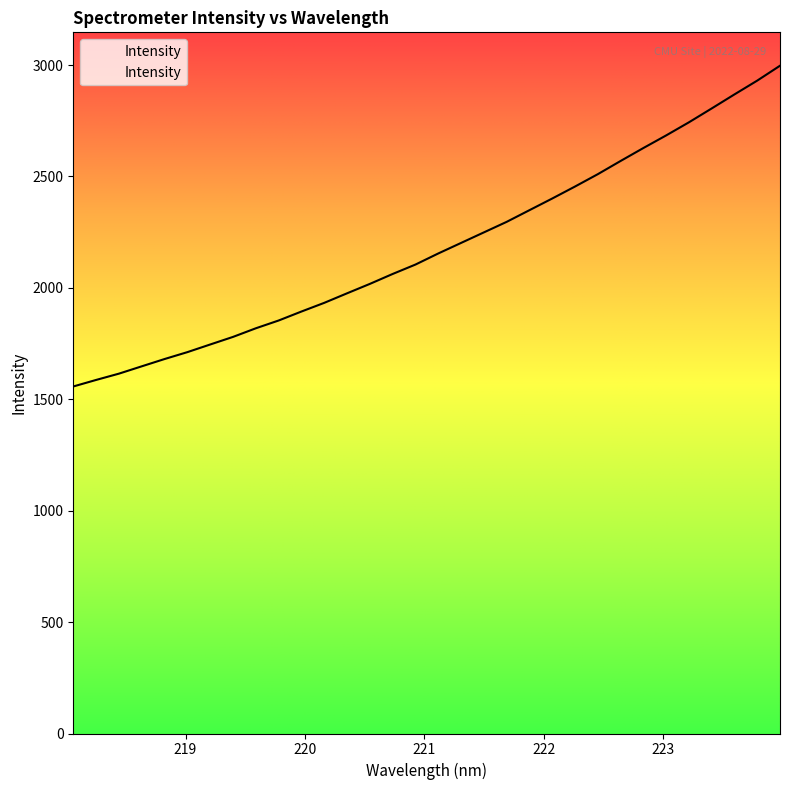

Rank the categories by value from highest to lowest.

223.9802, 223.7895, 223.5987, 223.408, 223.2172, 223.0264, 222.8355, 222.6447, 222.4538, 222.263, 222.0721, 221.8812, 221.6902, 221.4993, 221.3083, 221.1174, 220.9264, 220.7354, 220.5444, 220.3533, 220.1623, 219.9712, 219.7801, 219.589, 219.3979, 219.2067, 219.0156, 218.8244, 218.6332, 218.442, 218.2508, 218.0596